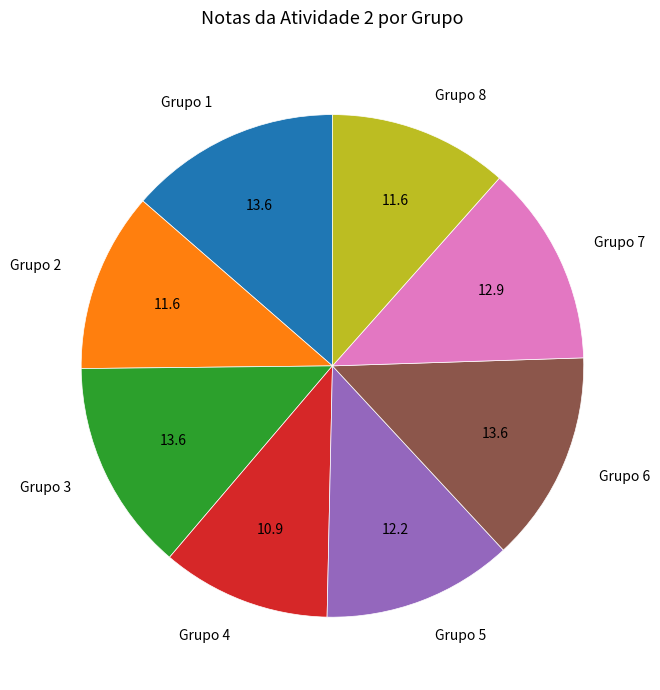

Do Grupo 4 and Grupo 3 together represent more than half of the pie?

No